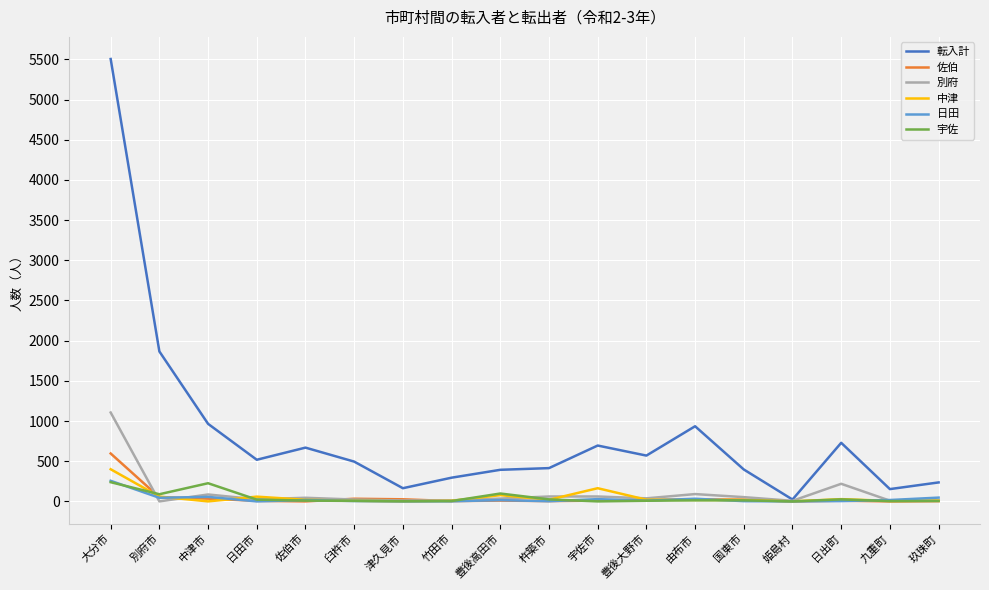

True or false: 転入計 has a value of 570 at 豊後大野市.

True